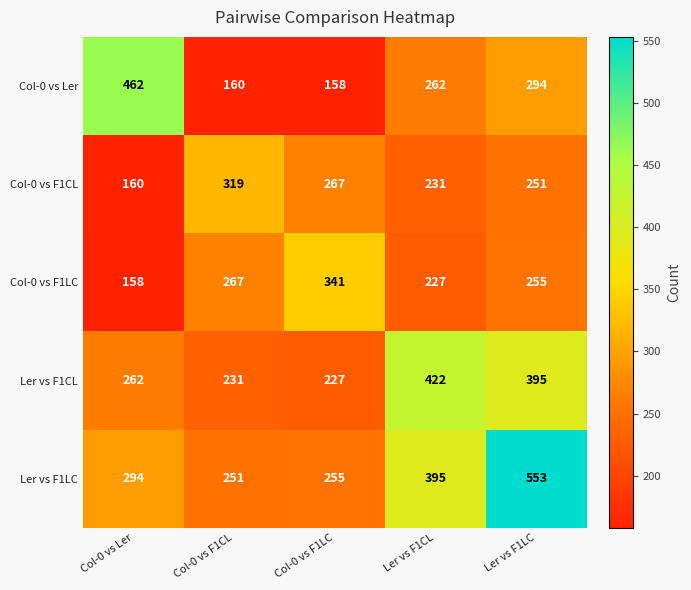

At Col-0 vs Ler, list the series in order from smallest to largest.

Col-0 vs F1LC, Col-0 vs F1CL, Ler vs F1CL, Ler vs F1LC, Col-0 vs Ler